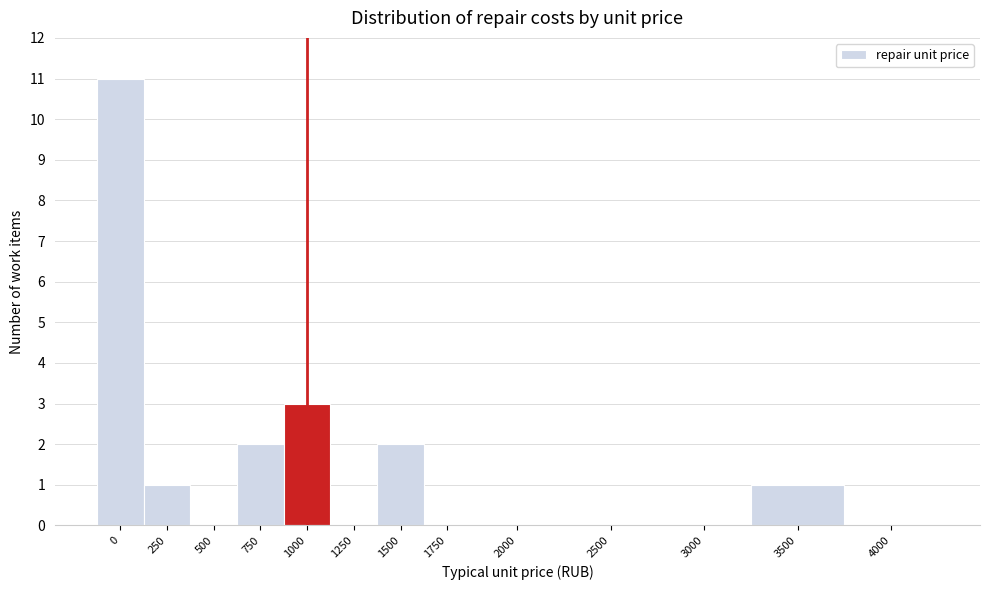

Reading right to left, extract all data points from this chart.

4000=0	3500=1	3000=0	2500=0	2000=0	1750=0	1500=2	1250=0	1000=3	750=2	500=0	250=1	0=11